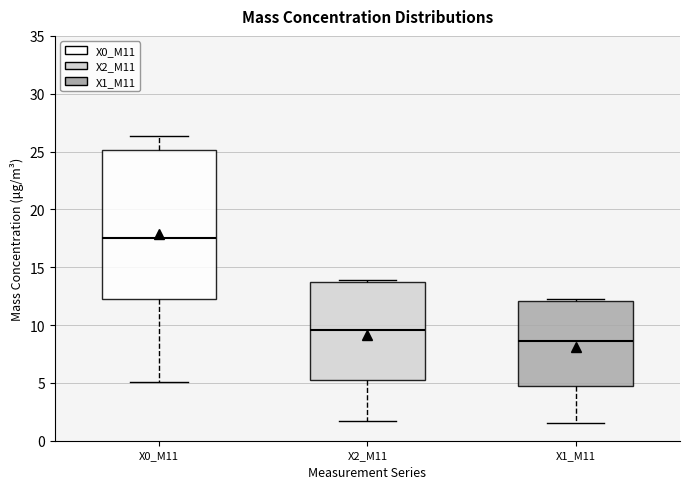

Reading left to right, read every box against the y-axis: the position of its median line, the range the box covers, and the ends of its whiskers. The values are not printed on the chart, so give them approximately, as read against the axis.

X0_M11: median 17.5, box 12.5 to 25.0, whiskers 5.0 to 26.5
X2_M11: median 9.5, box 5.0 to 13.5, whiskers 1.5 to 14.0
X1_M11: median 8.5, box 4.5 to 12.0, whiskers 1.5 to 12.0